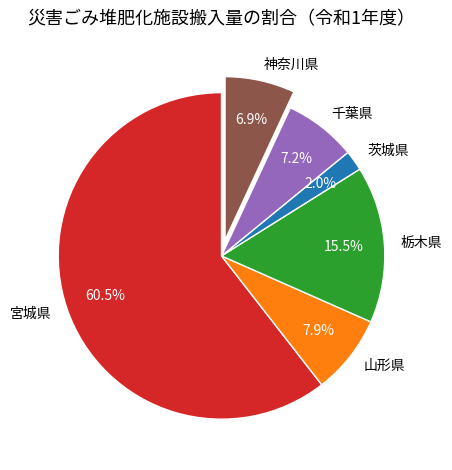

Is there a majority slice in this chart?

Yes